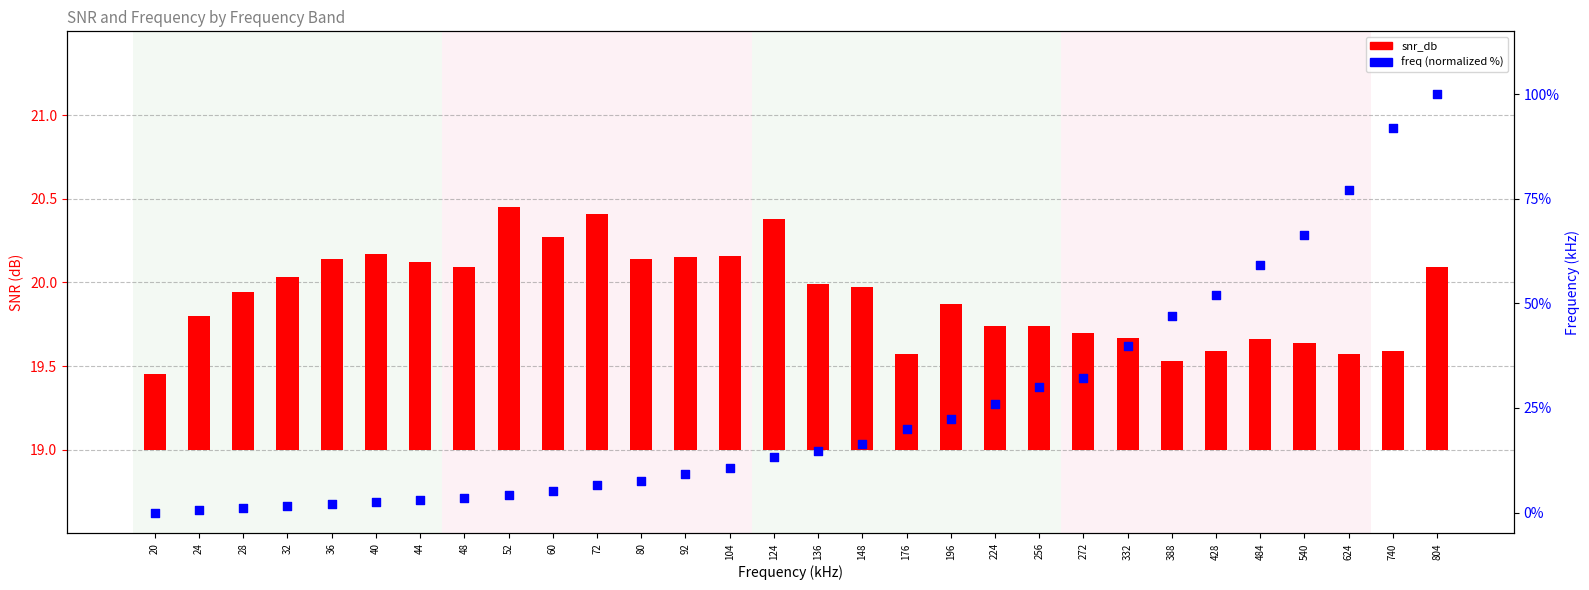

At how many categories does at least one series exceed 75?

3